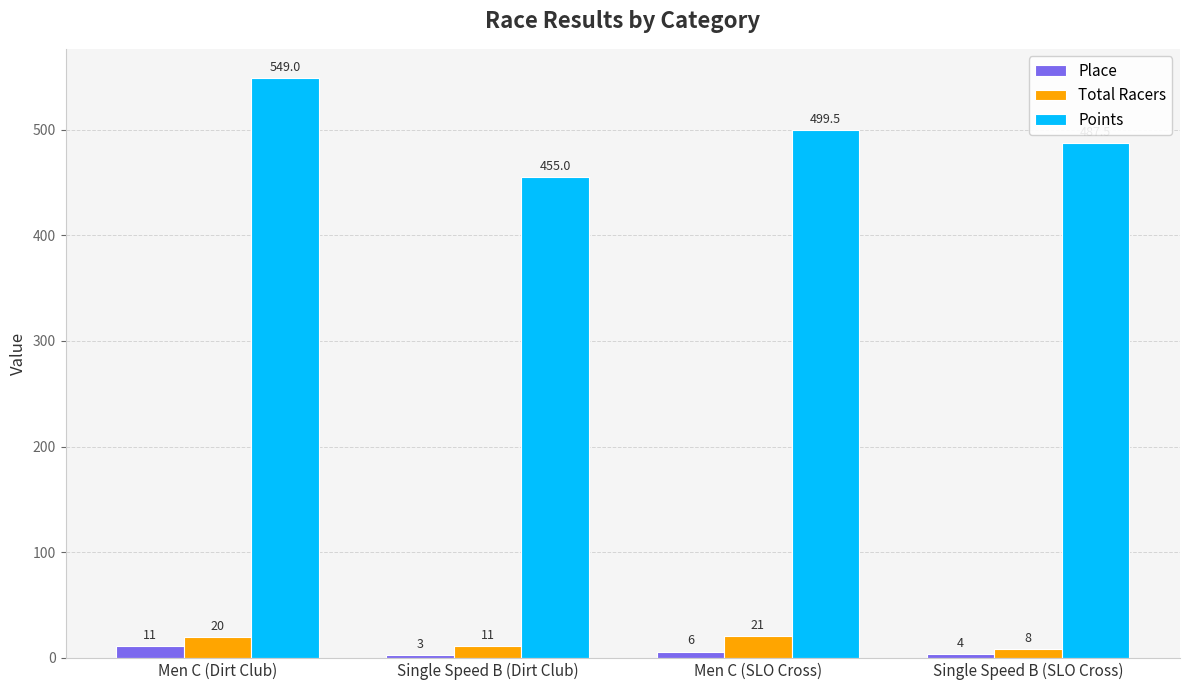

The Points series shows 296.7 at Men C (Dirt Club). True or false?

False